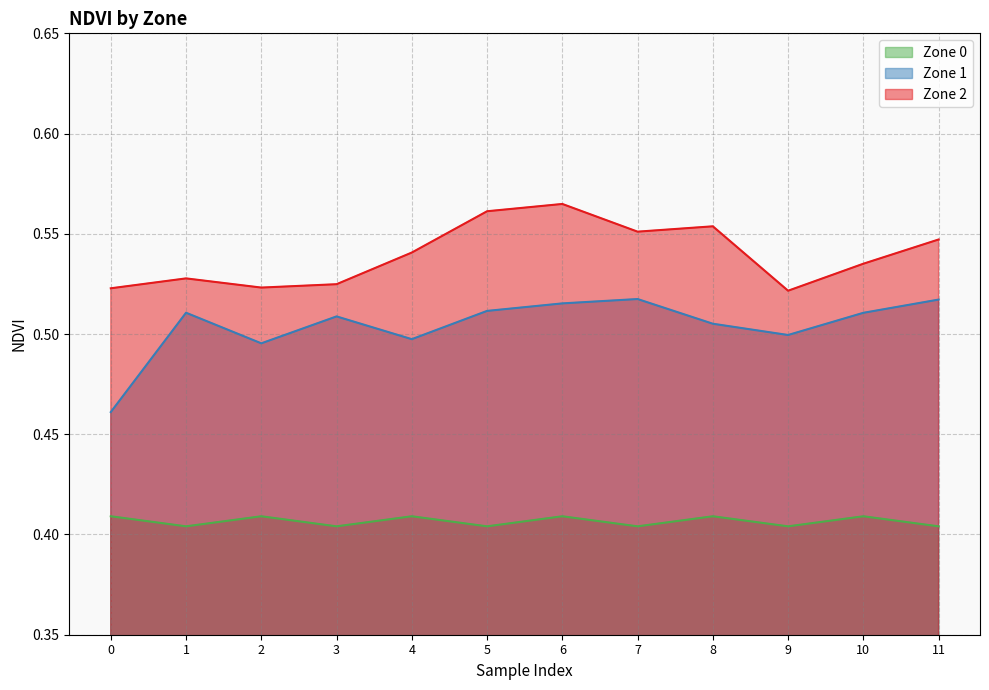

The Zone 1 series shows 0.5 at 2. True or false?

True